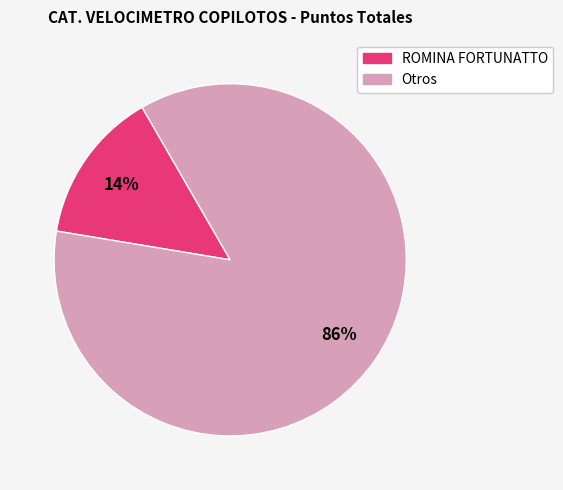

To the nearest percent, what is the average slice percentage?

50%